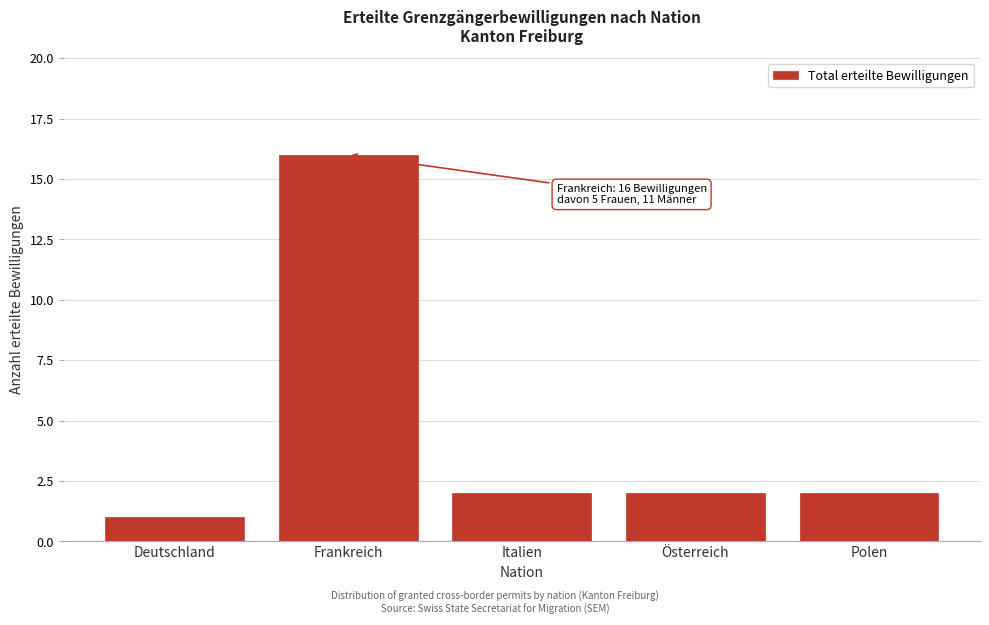

Reading right to left, transcribe all the data shown in this chart.

2	2	2	16	1